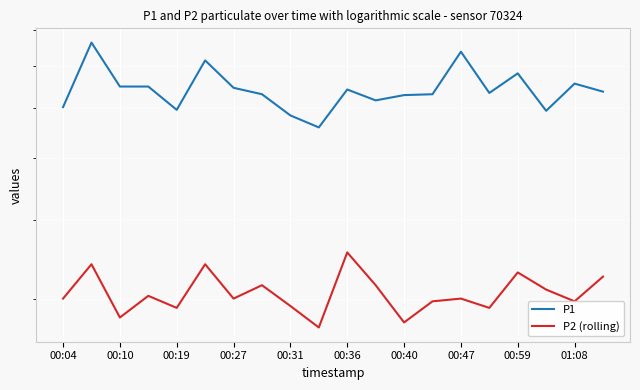

True or false: P2 (rolling) has a value of 3.0 at 01:08.

True